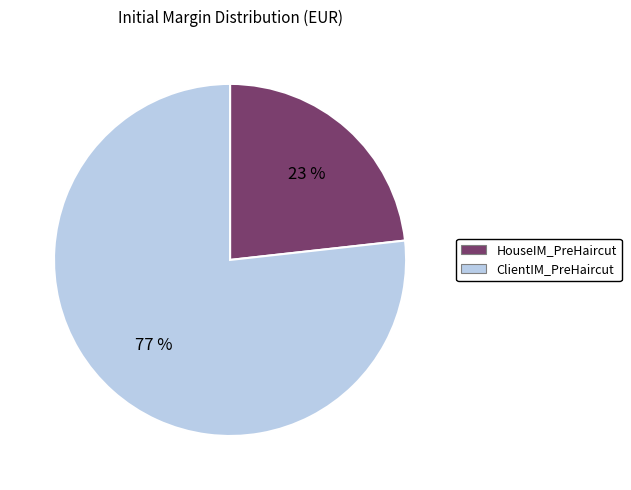

How many slices are in this pie chart?

2